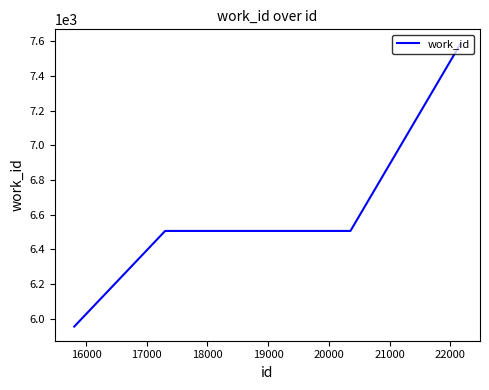

What is the minimum value shown in the chart?

5954